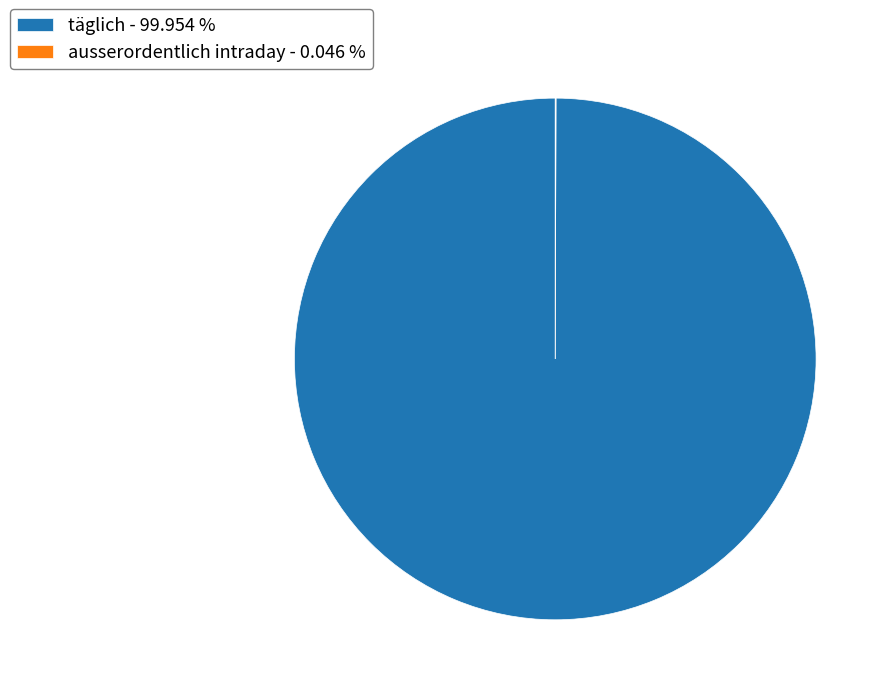

Does täglich - 99.954 % account for over 50% of the chart?

Yes